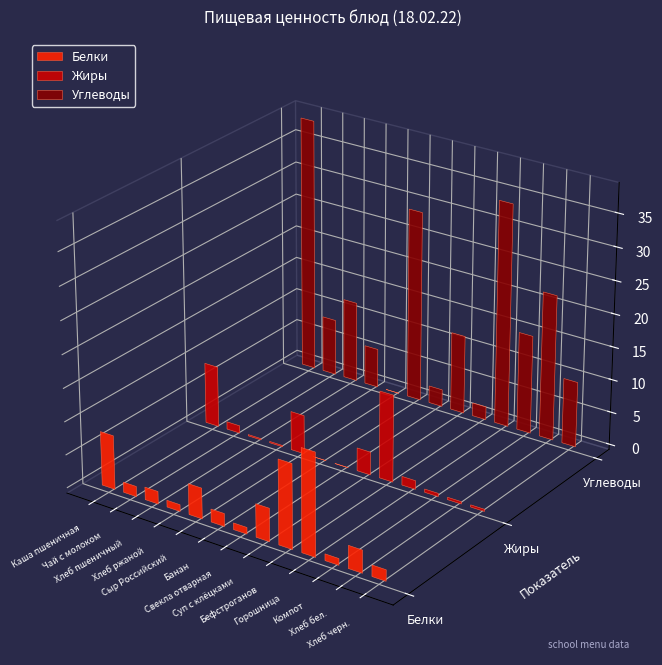

What is the label of the 1st bar from the left?

Каша пшеничная